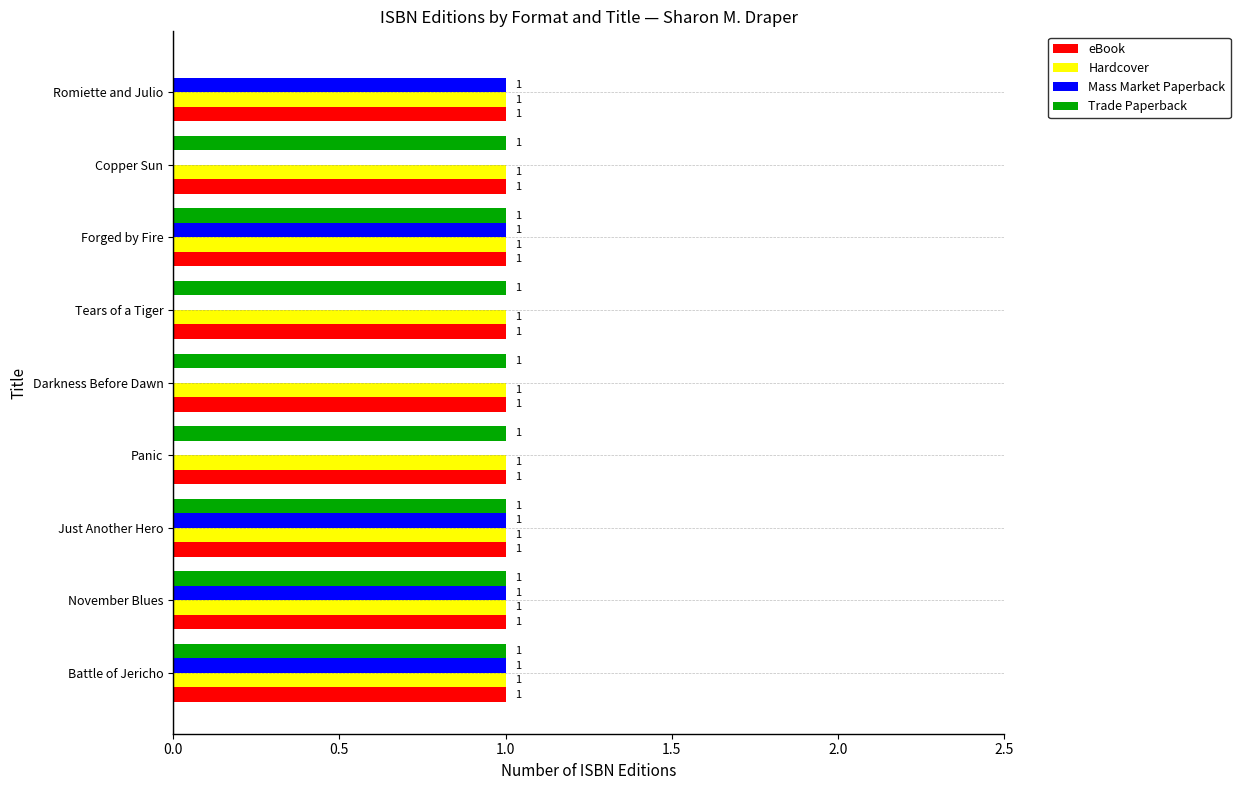

True or false: eBook has a value of 1 at Battle of Jericho.

True